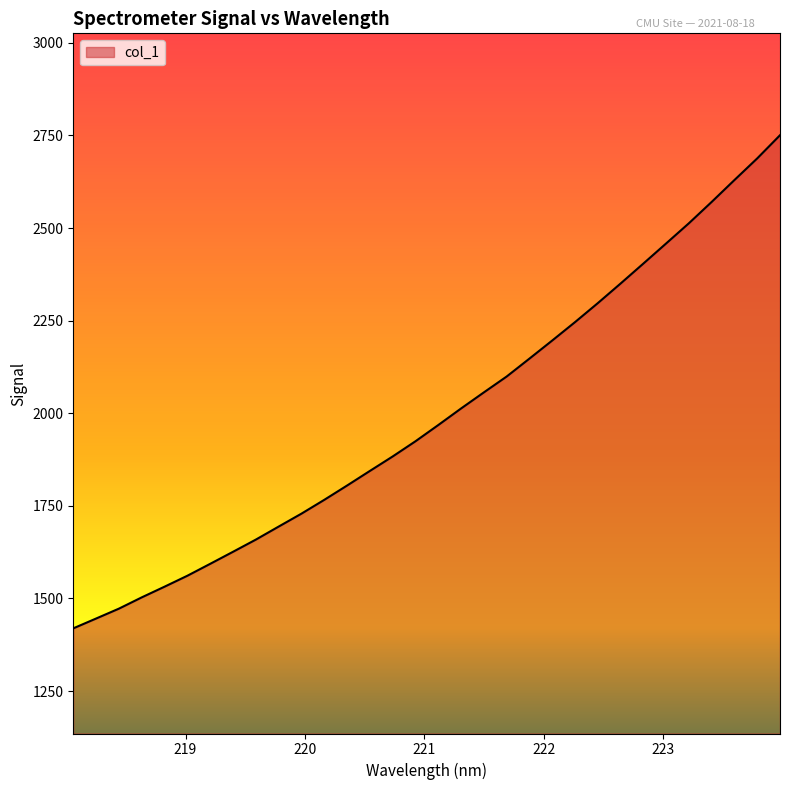

Count the number of values greater than 1968.

16